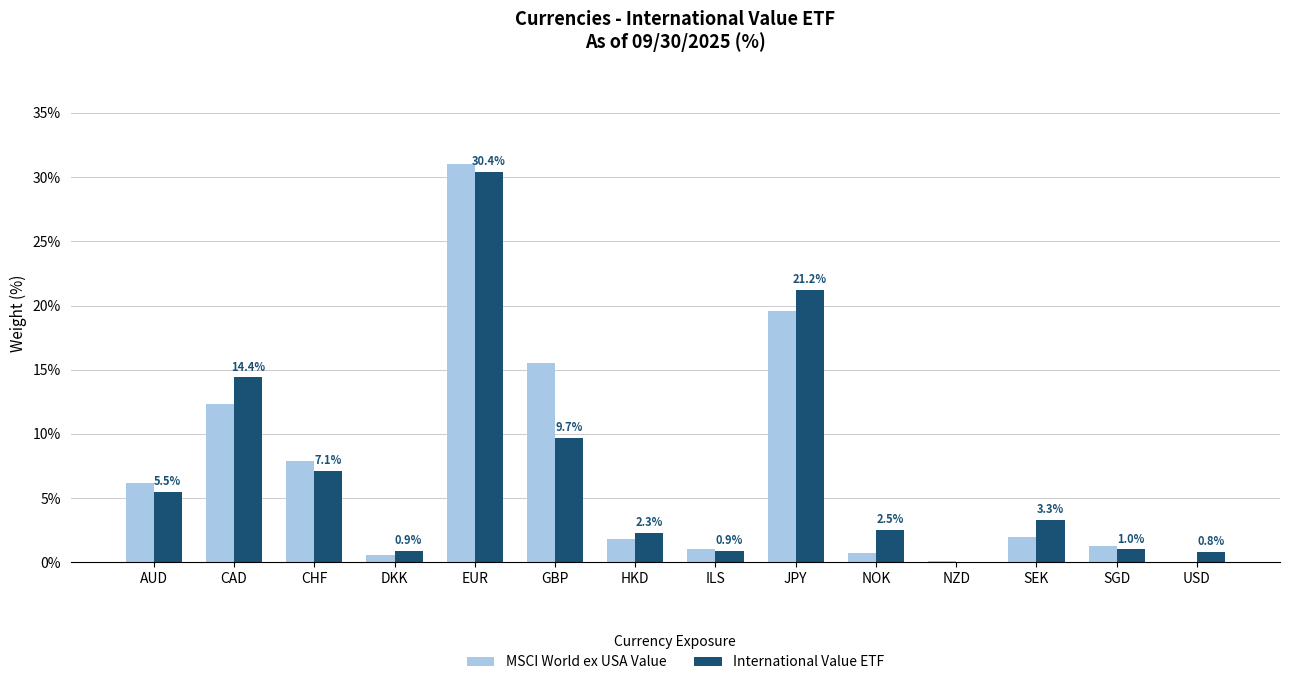

What is the approximate value of MSCI World ex USA Value at HKD?

1.8